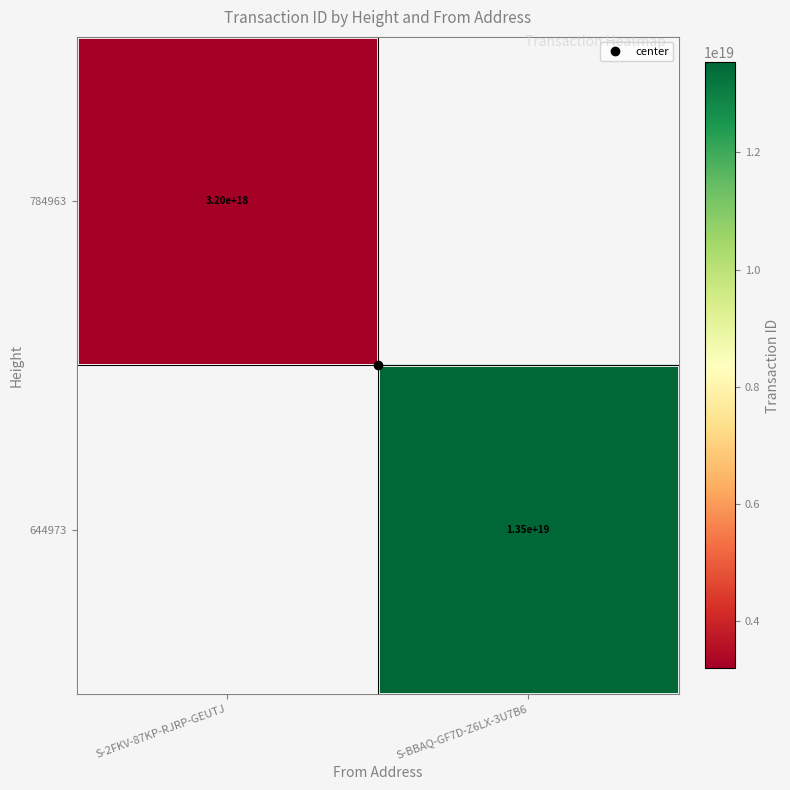

What is the smallest value displayed?

3197654532684063232.0